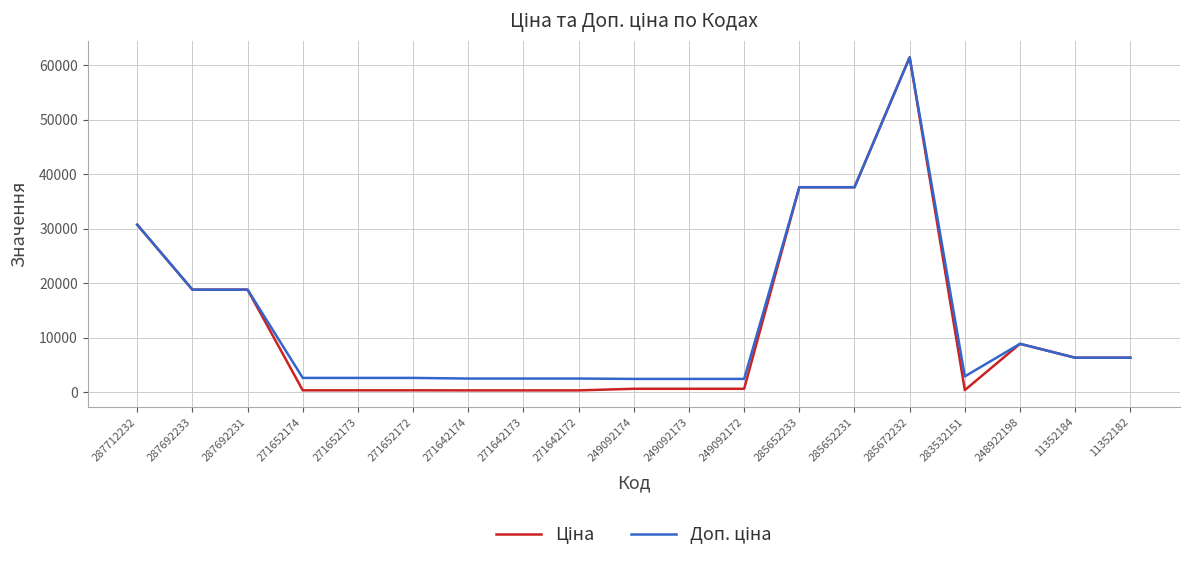

What is the total value across all series at 287692233?

37593.6